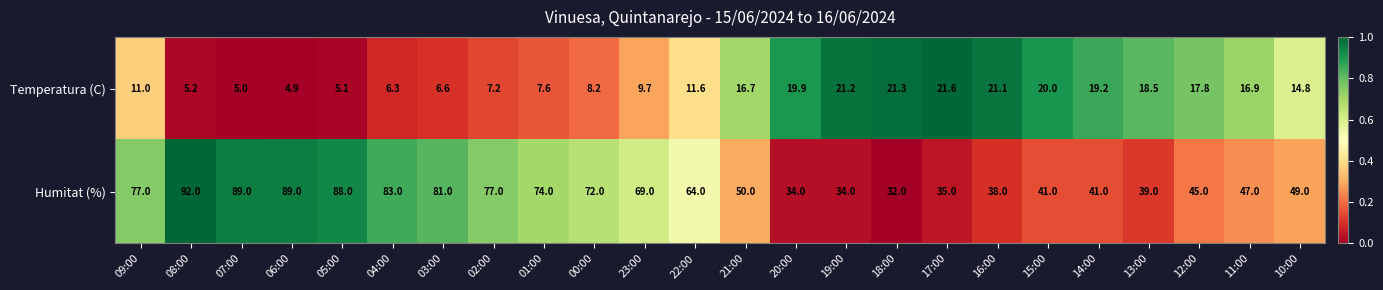

True or false: Humitat (%) has a value of 41.0 at 15:00.

True